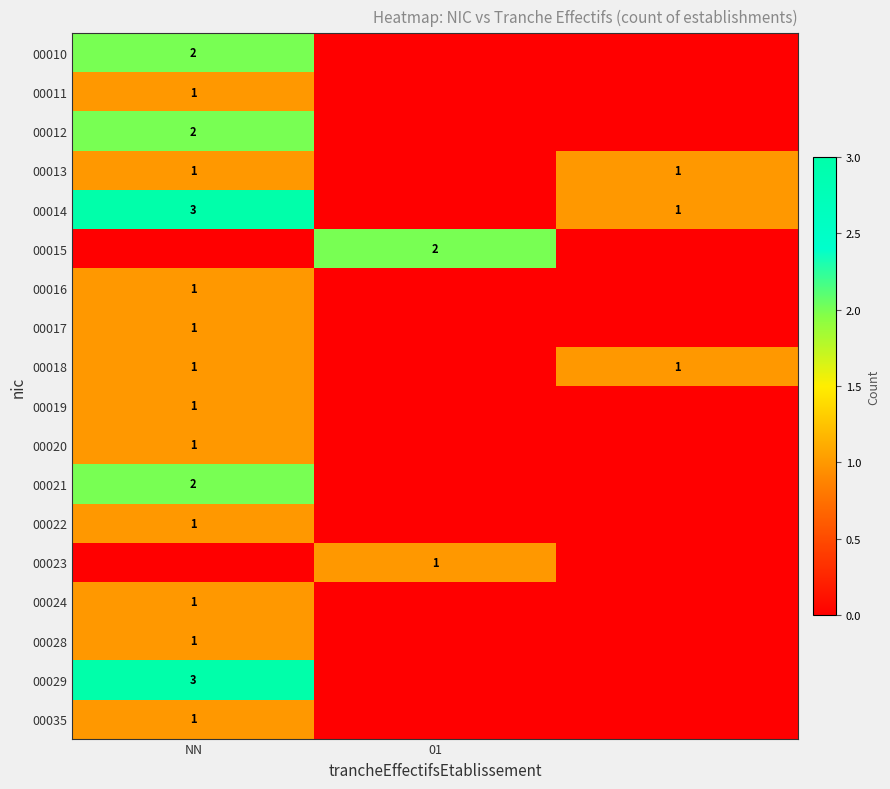

True or false: 00010 has a value of 1 at NN.

False